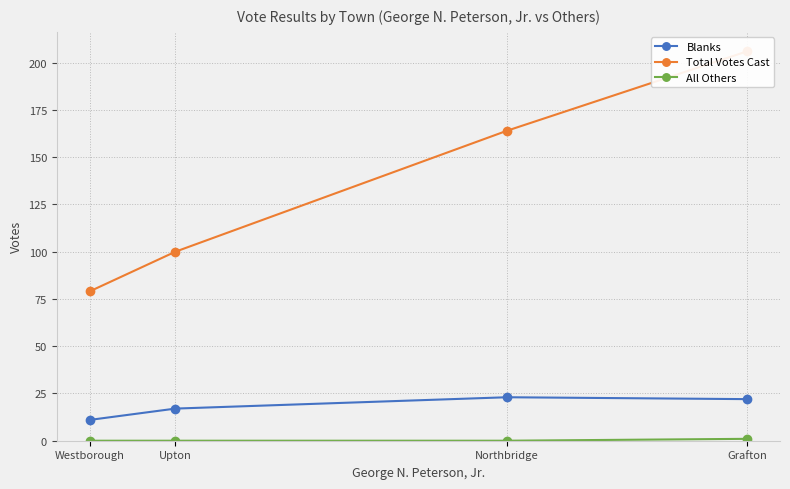

What is the difference between the highest and lowest values at Upton?

100